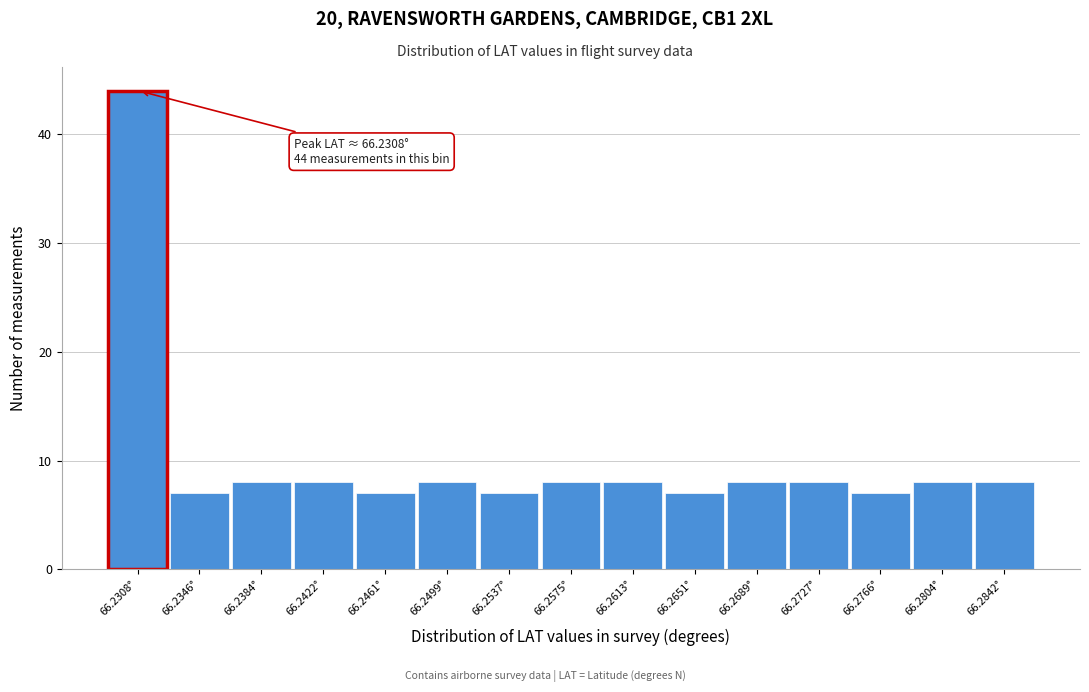

Reading left to right, transcribe all the data shown in this chart.

44	7	8	8	7	8	7	8	8	7	8	8	7	8	8